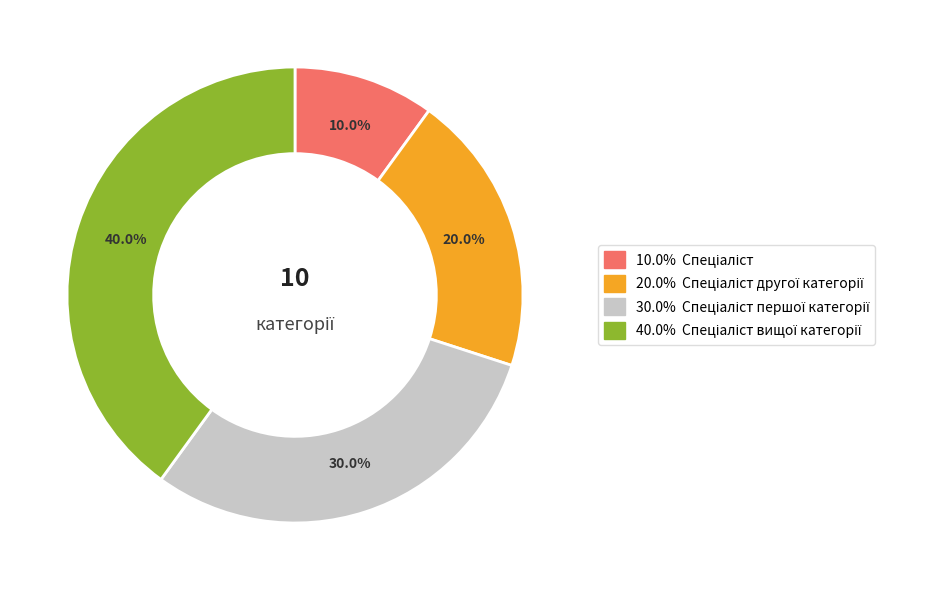

Does any single category account for the majority?

No